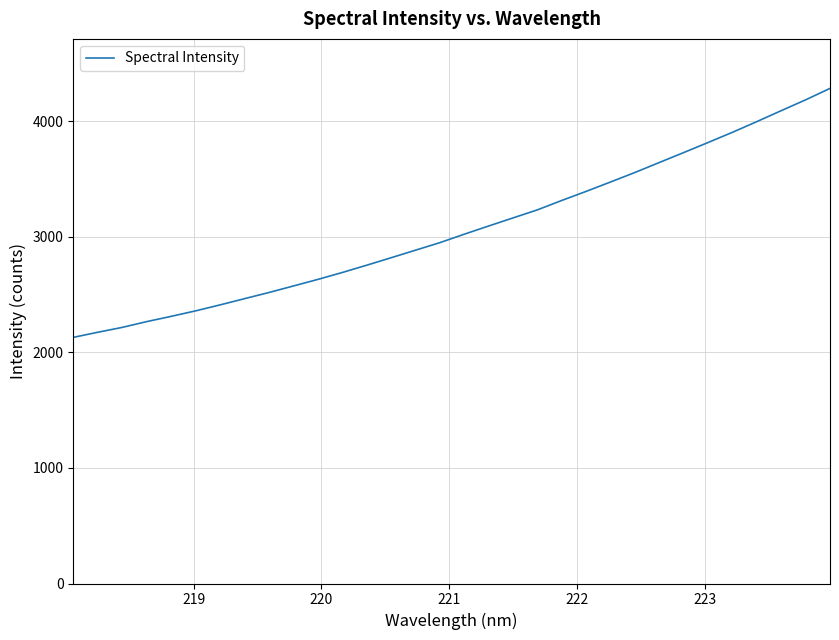

How many lines are shown in the chart?

1